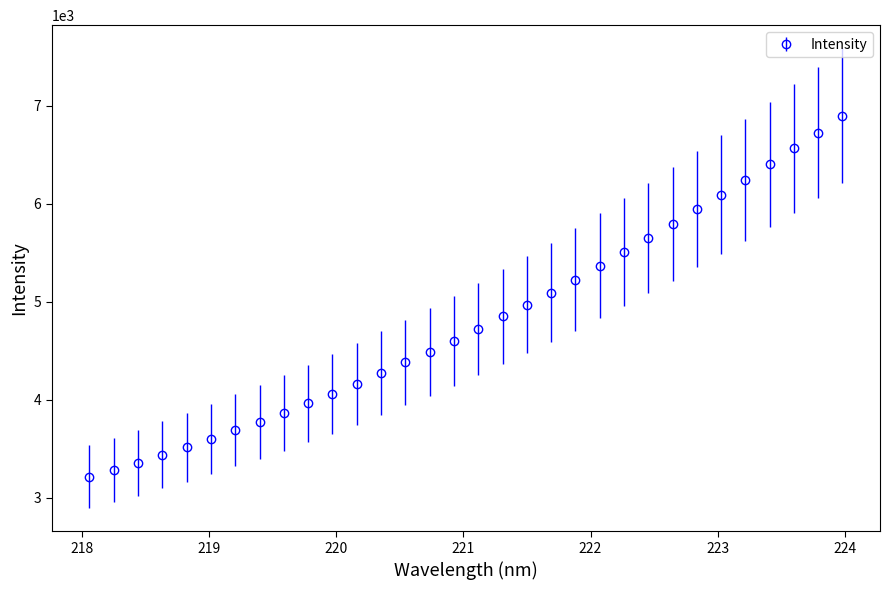

What is the difference between the maximum and second lowest values?

3617.3